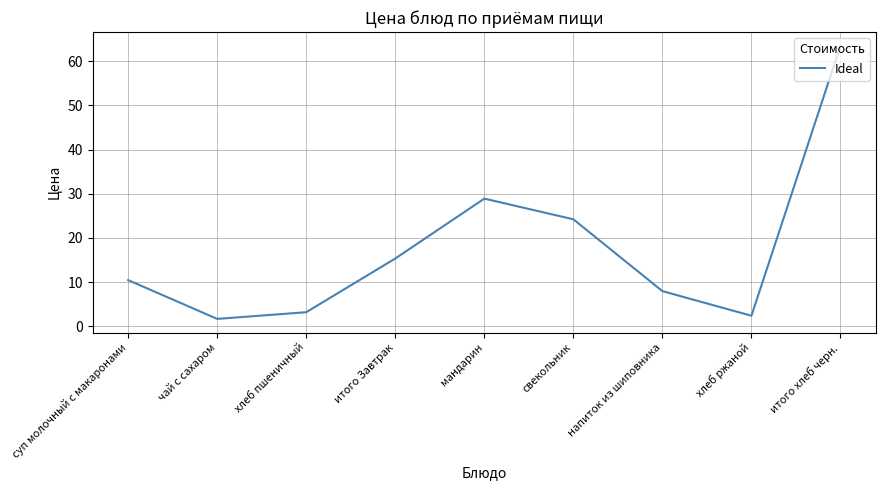

Rank the categories by value from highest to lowest.

итого хлеб черн., мандарин, свекольник, итого Завтрак, суп молочный с макаронами, напиток из шиповника, хлеб пшеничный, хлеб ржаной, чай с сахаром